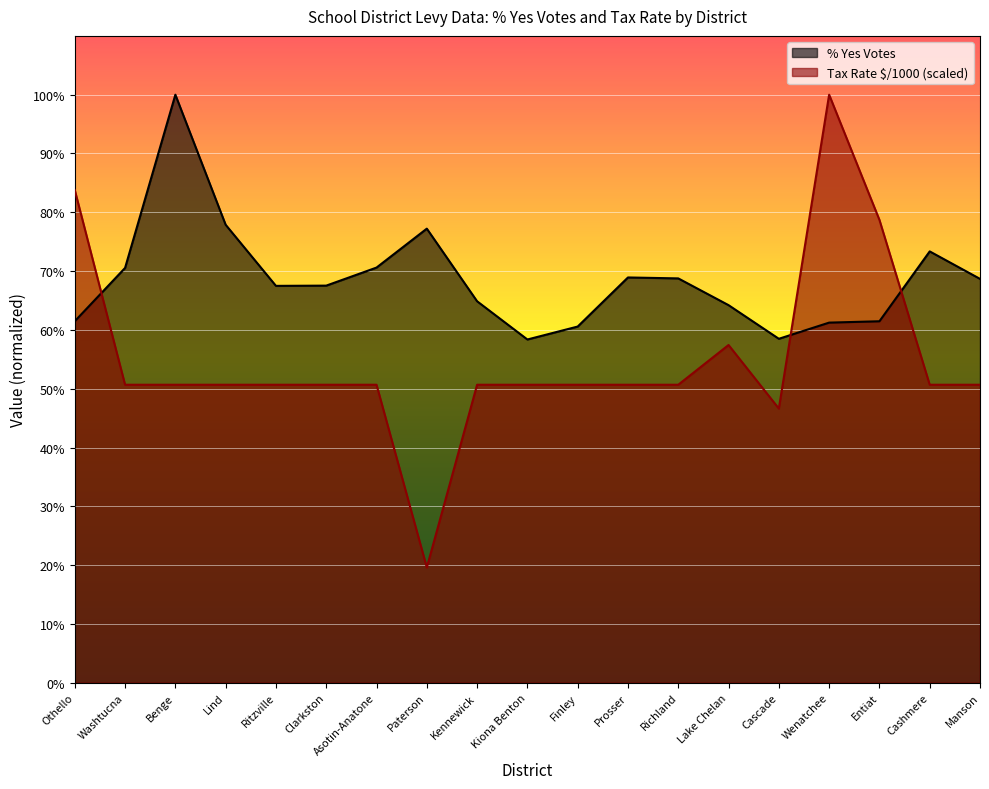

At which category does Tax Rate $/1000 reach its first local peak?

Lake Chelan